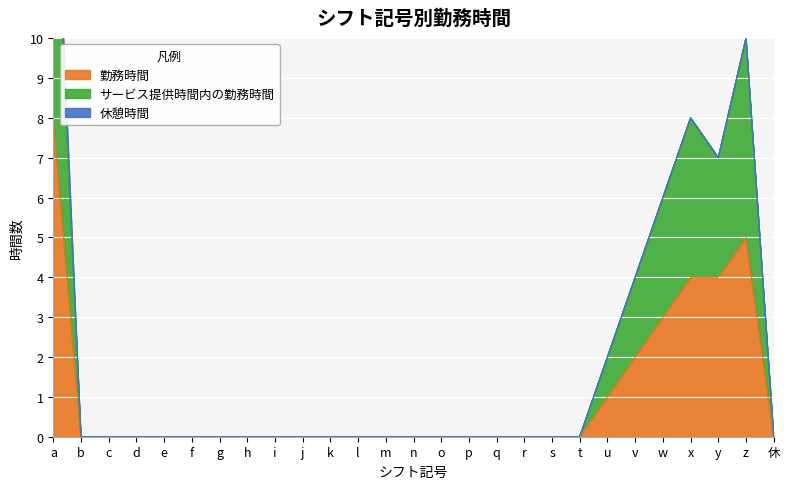

The value of サービス提供時間内の勤務時間 at x is 5. True or false?

False